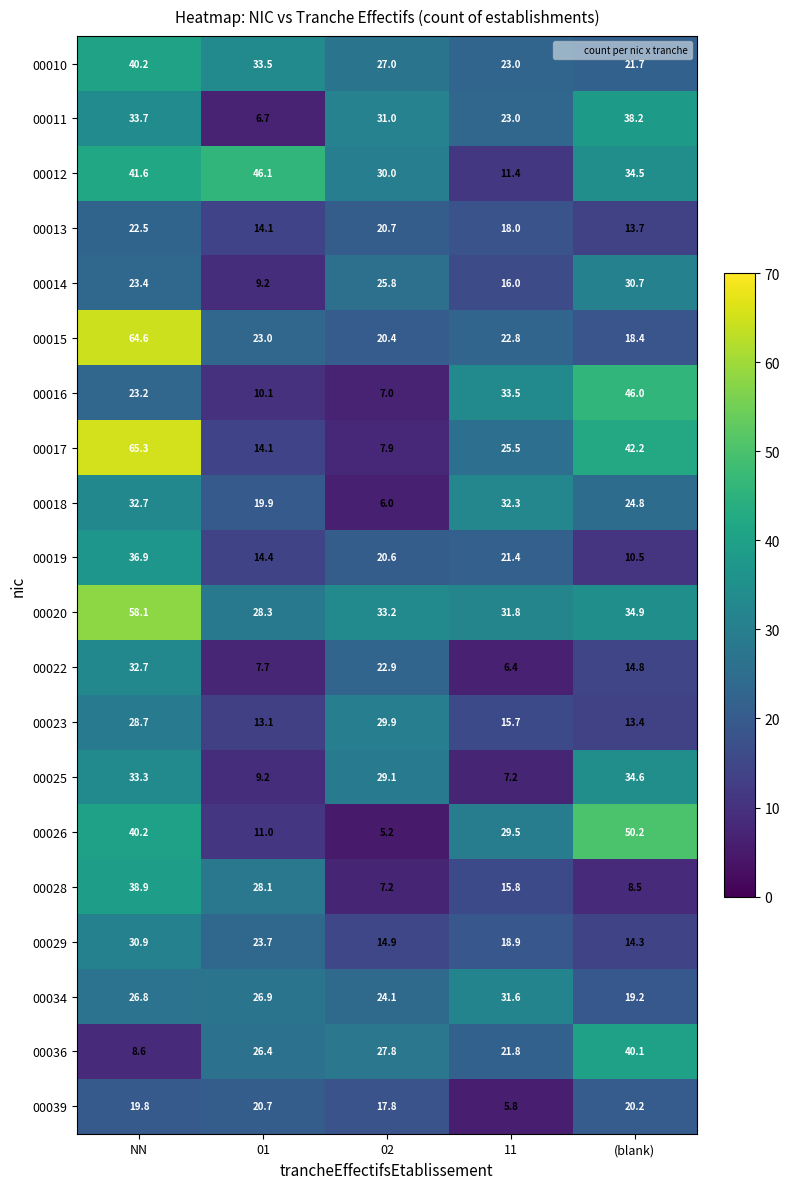

What is the sum of the 00013 values at NN and 01?

36.6